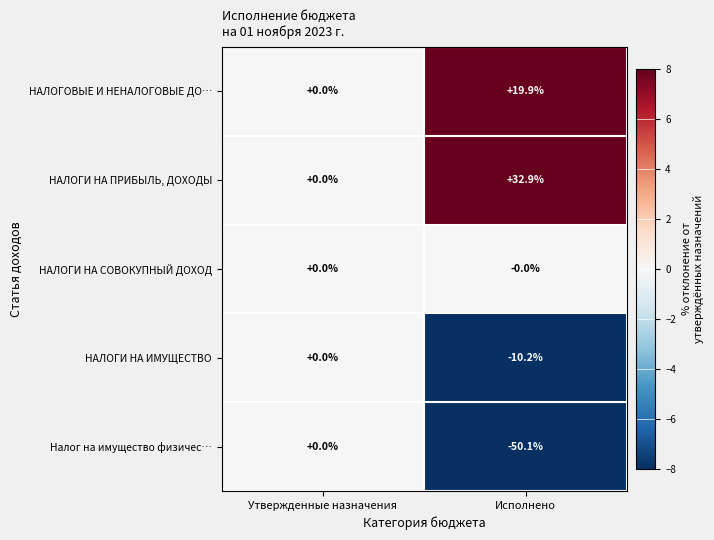

List the labels in order of Налог на имущество физичес… value, smallest first.

Исполнено, Утвержденные назначения